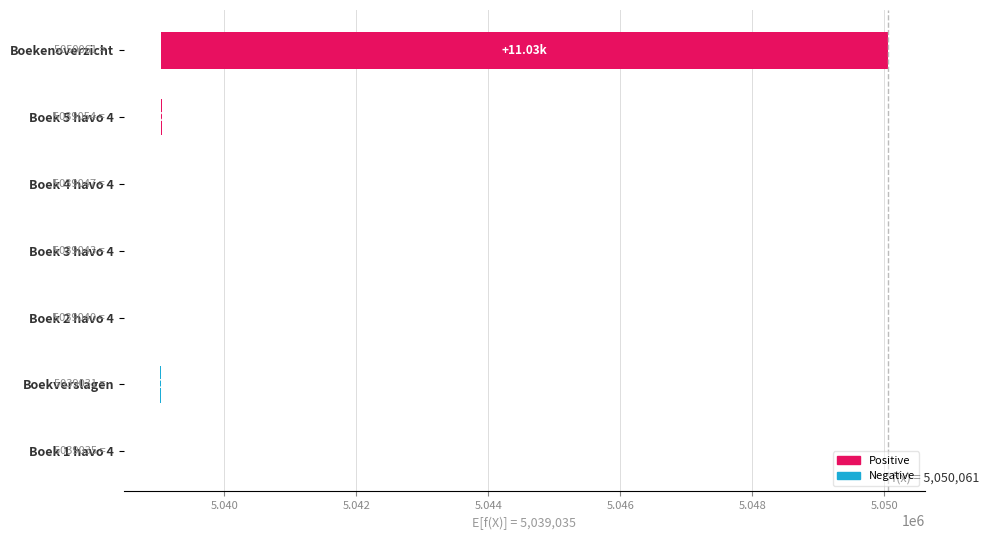

True or false: the data shows 16 at Boek 4 havo 4.

False